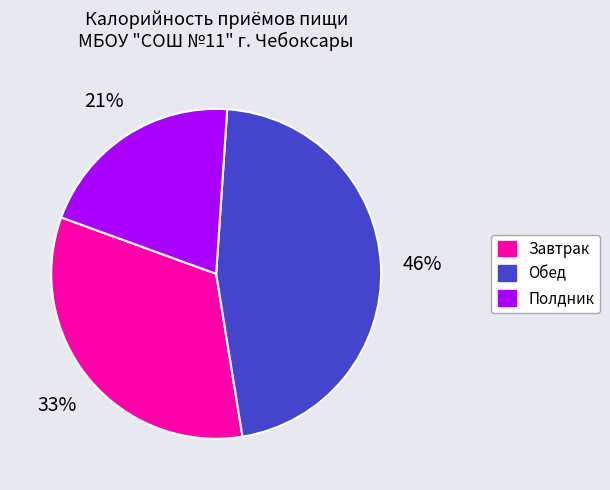

Which has a higher value, Обед or Завтрак?

Обед